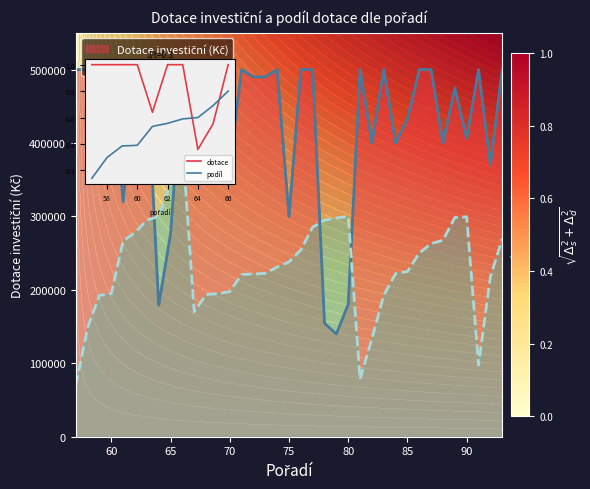

What is the difference between the maximum and second lowest values in the dotace series?

0.4